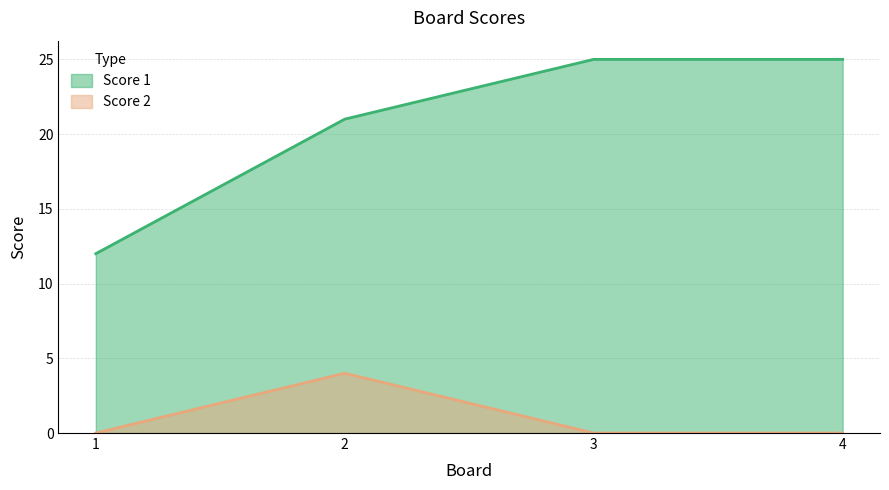

What is the approximate value of Score 1 at 4?

25